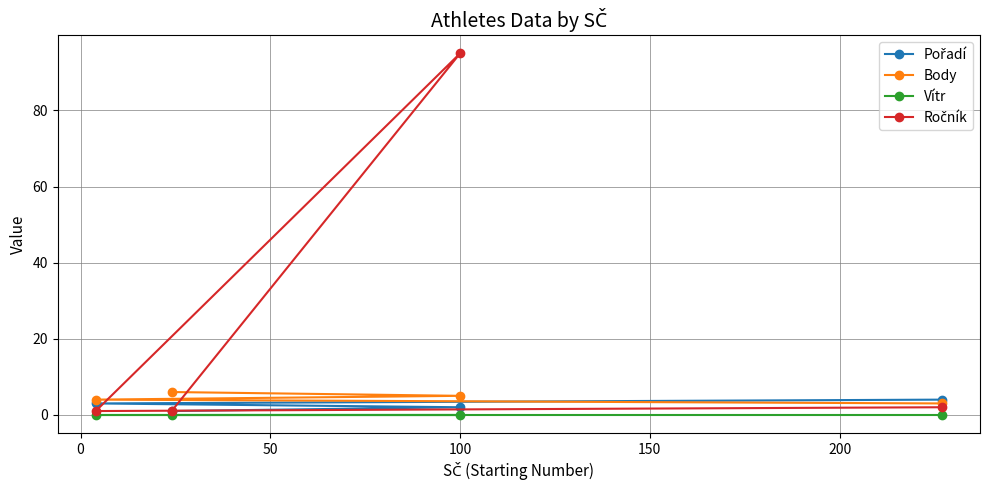

How many values in the Ročník series are below 2?

2